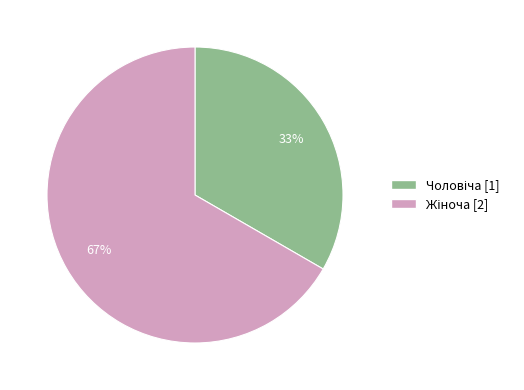

To the nearest percent, what is the average slice percentage?

50%